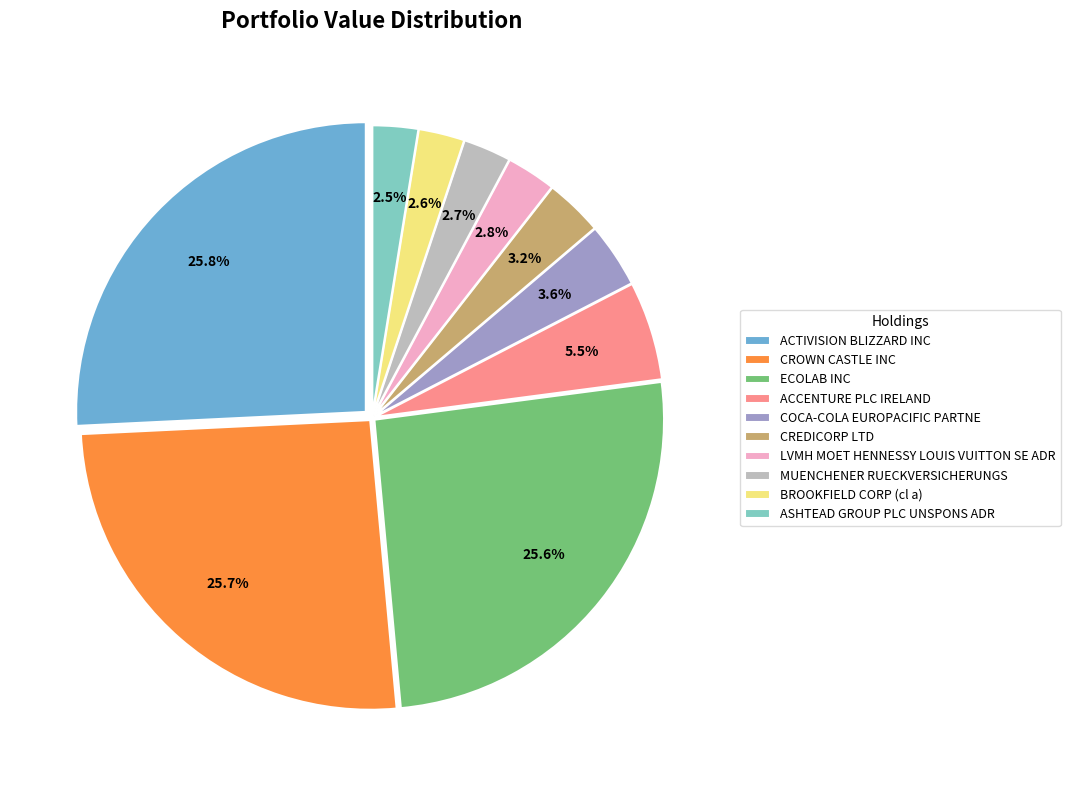

How much of the chart is everything except BROOKFIELD CORP (cl a)?

97.4%